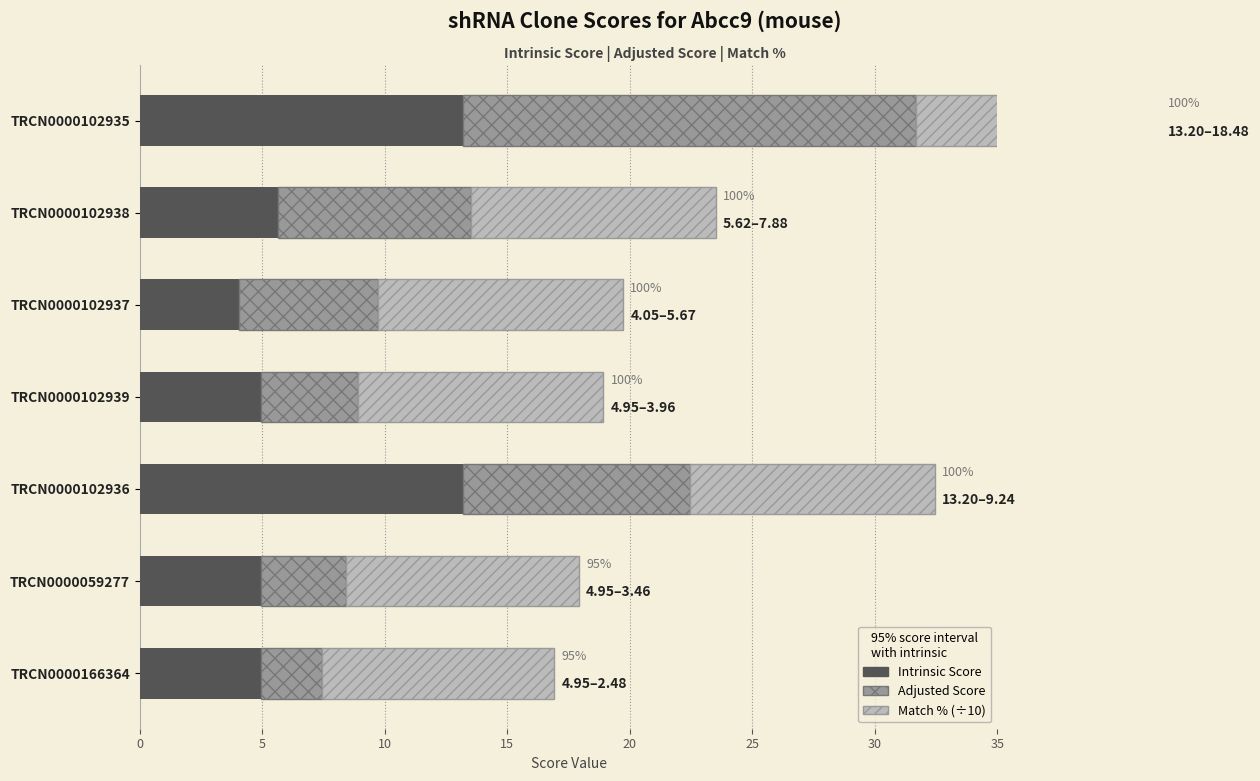

What are all the series names shown in the legend?

Intrinsic Score, Adjusted Score, Match % (÷10)